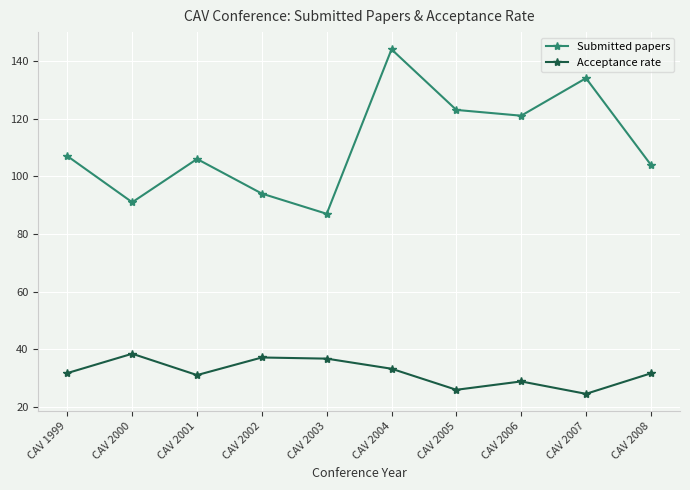

Which series has the widest spread of values?

Submitted papers